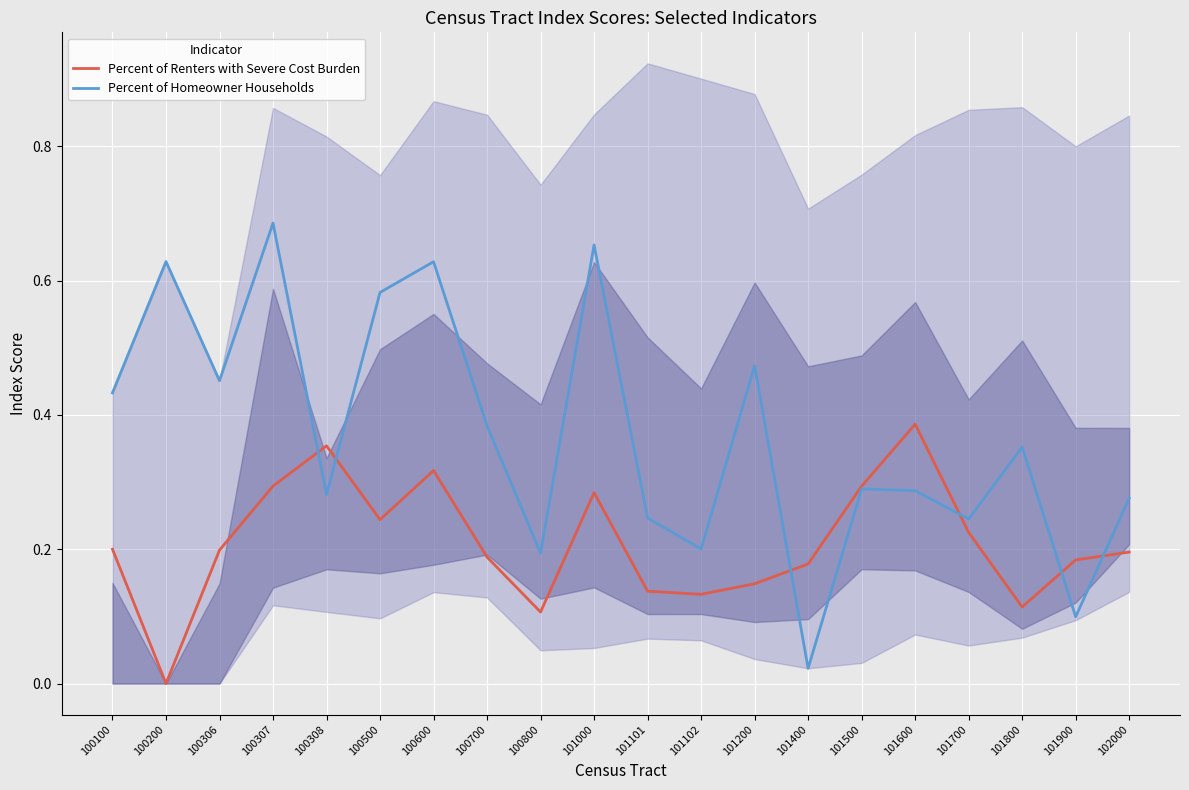

Which category has the lowest value in the Percent of Homeowner Households series?

101400